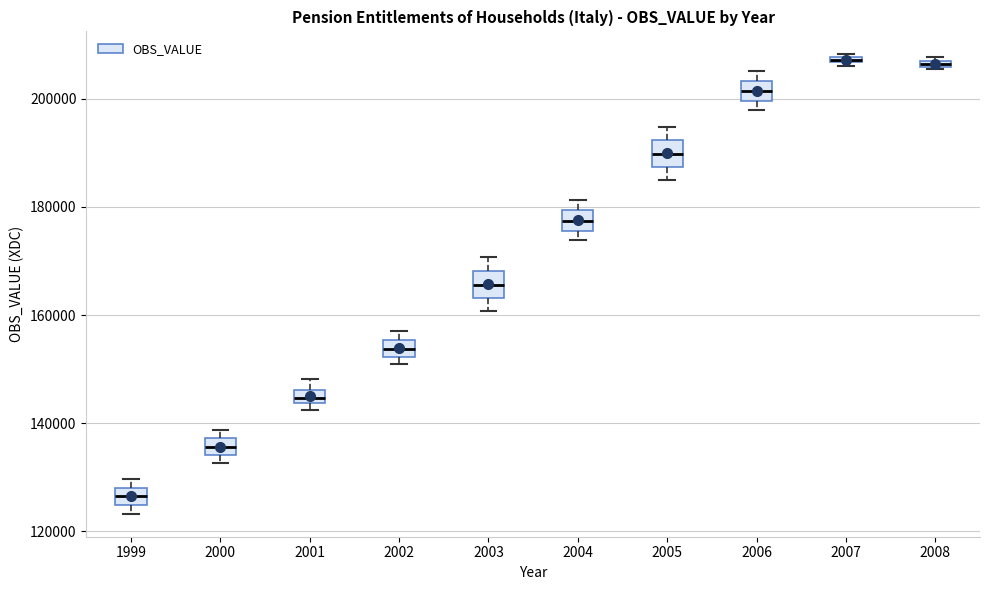

Where is the lower edge of the box at x = 2001 on the y-axis? The values are not printed on the chart, so give them approximately, as read against the axis.

144000